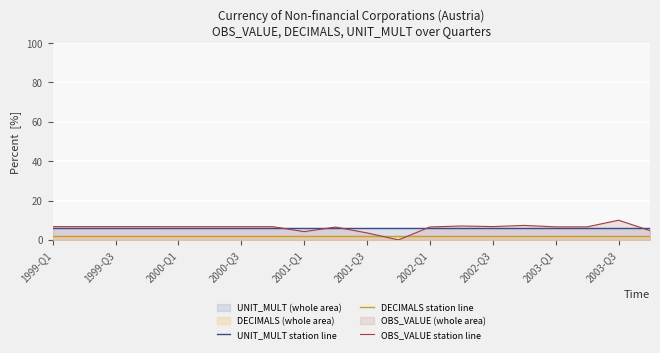

How many times do OBS_VALUE station line and DECIMALS station line cross each other?

2